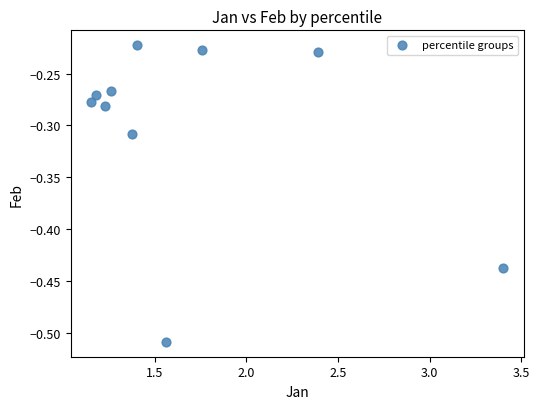

What is the average X value?

1.7